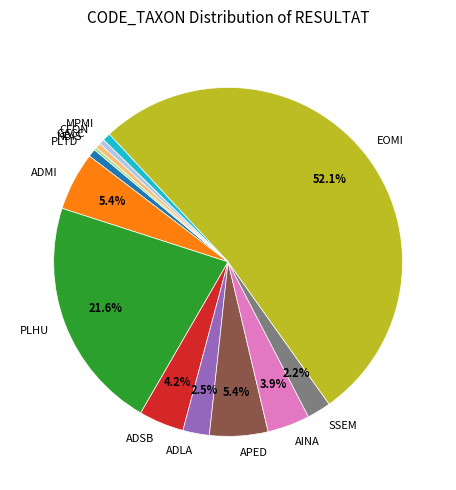

Which slice represents more than half of the pie?

EOMI